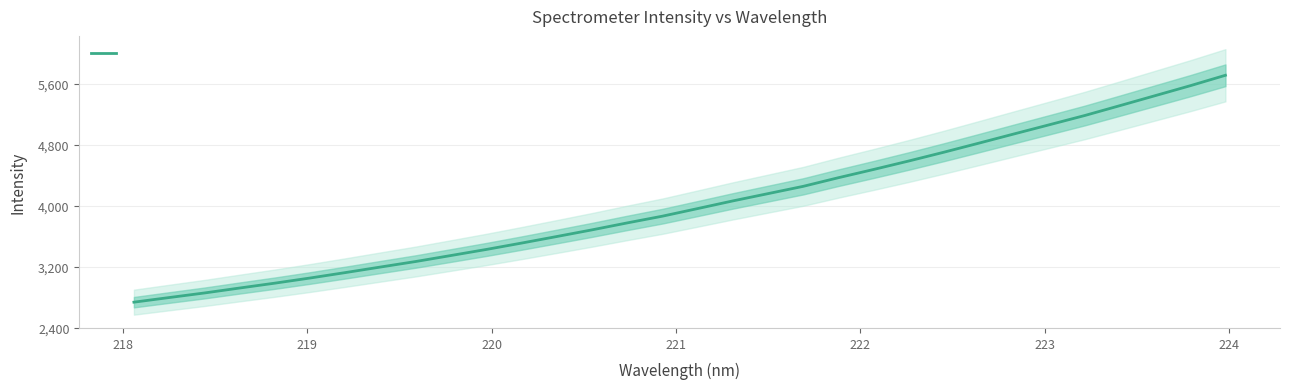

Reading left to right, transcribe all the data shown in this chart.

2734.1	2794.8	2854.8	2919.9	2983.8	3051.3	3122.5	3195.6	3268.1	3346.8	3426.0	3509.6	3595.7	3683.0	3774.4	3862.7	3962.5	4063.1	4158.7	4254.4	4367.7	4475.9	4587.1	4702.6	4822.3	4943.2	5063.3	5183.9	5313.4	5444.1	5574.9	5711.9